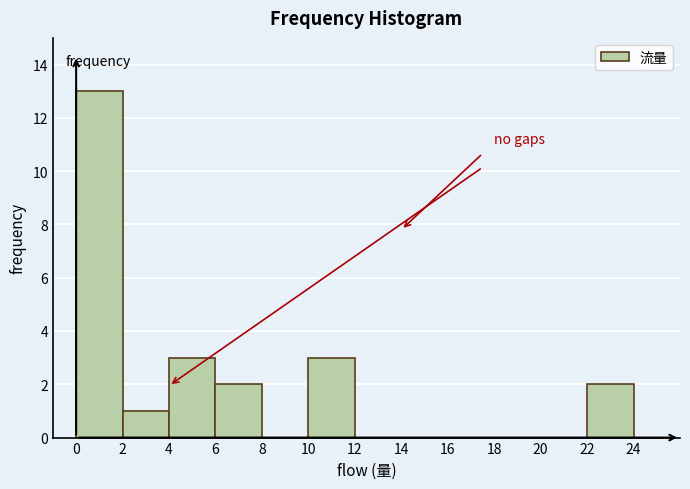

Over which range of the x-axis is the bar tallest?

0 to 2